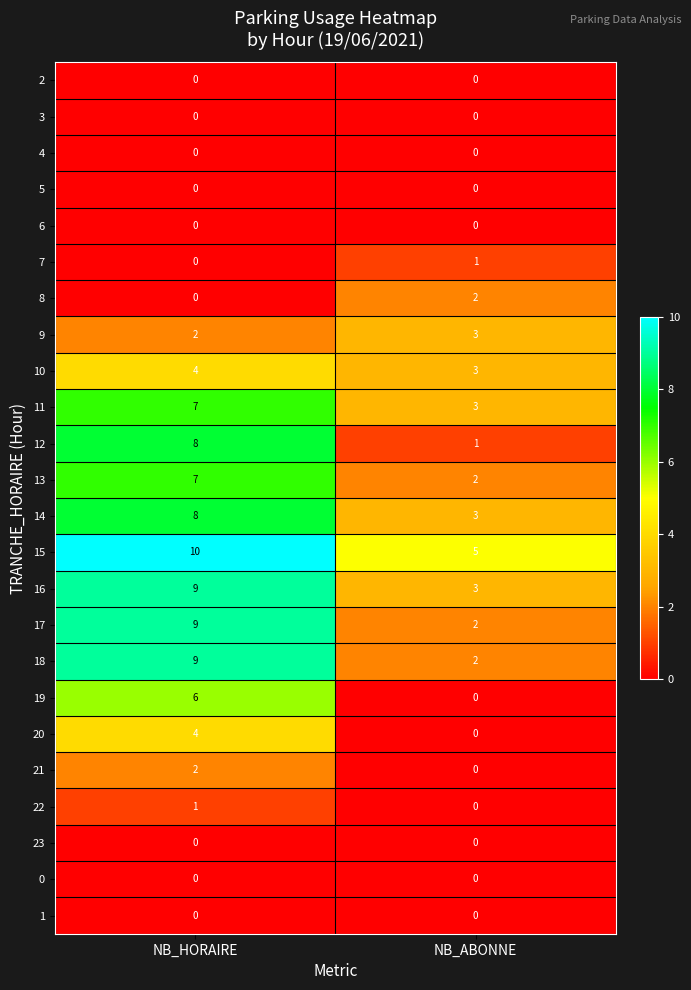

What is the maximum value shown in the chart?

10